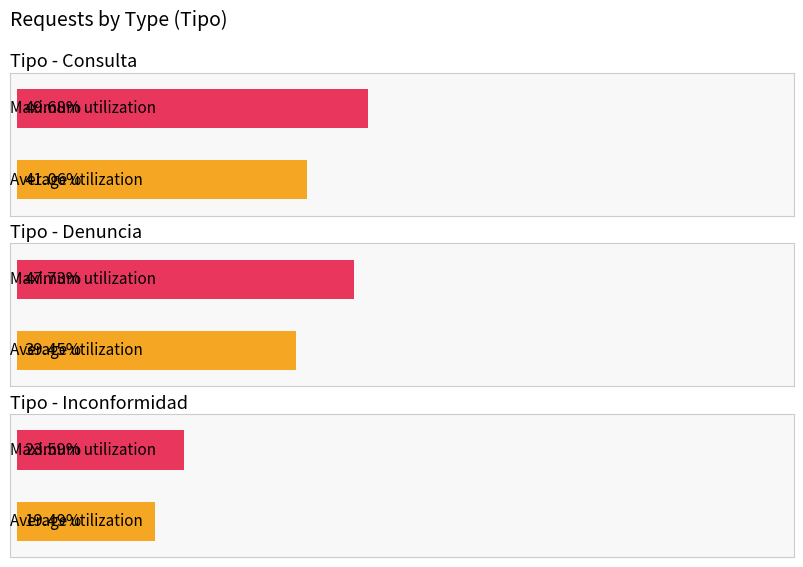

How many categories are shown in the chart?

3